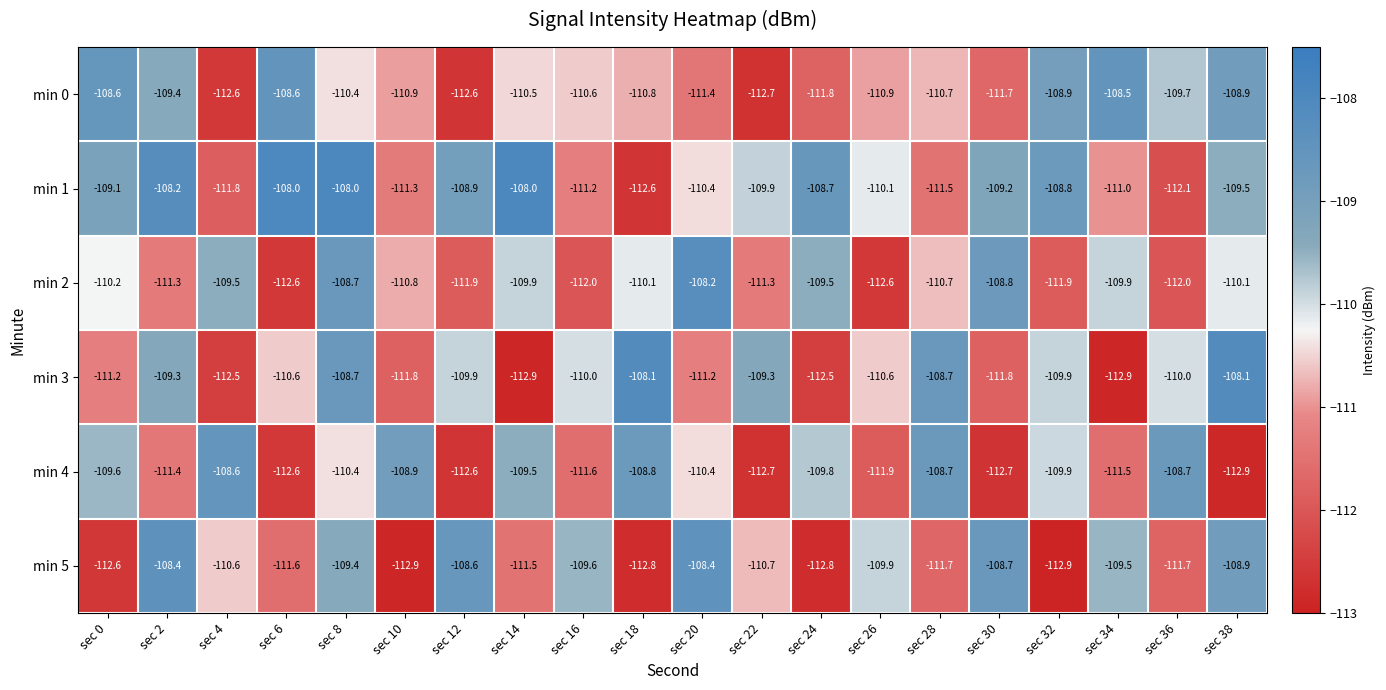

What is the total value across all series at sec 16?

-665.0